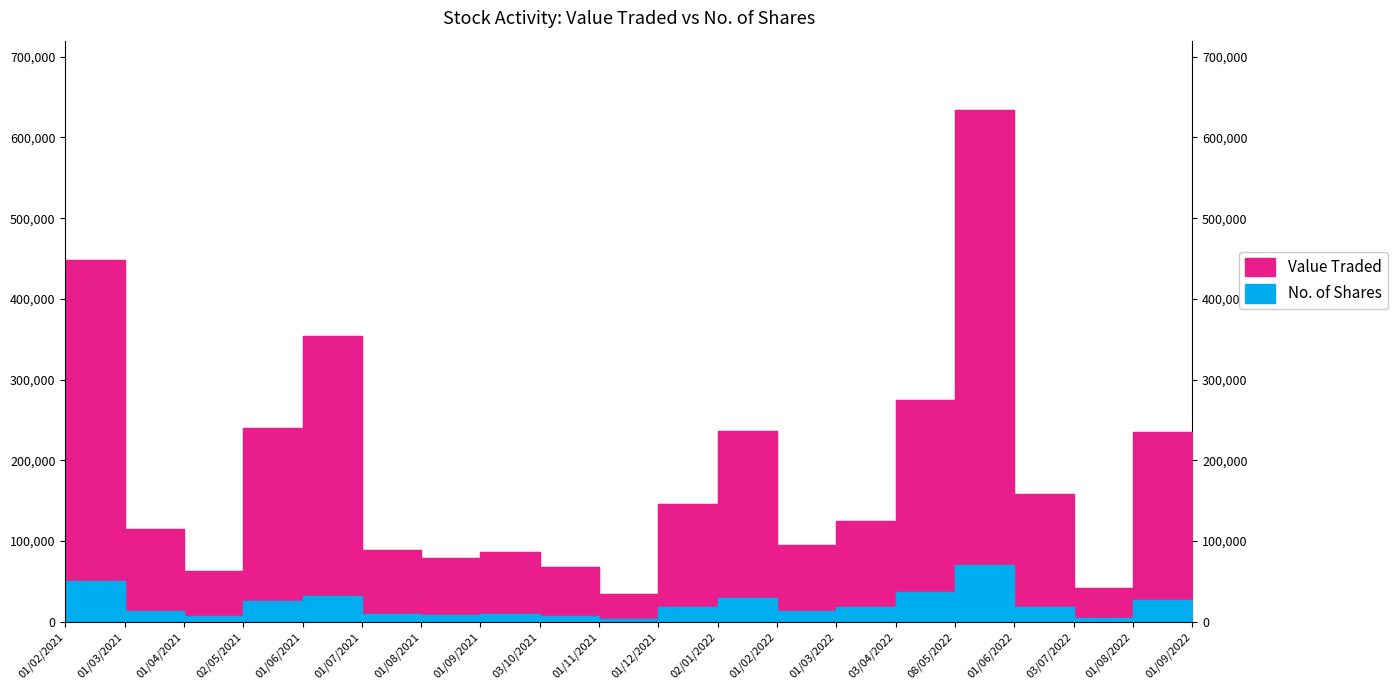

At which category does Value Traded reach its first local valley?

01/04/2021